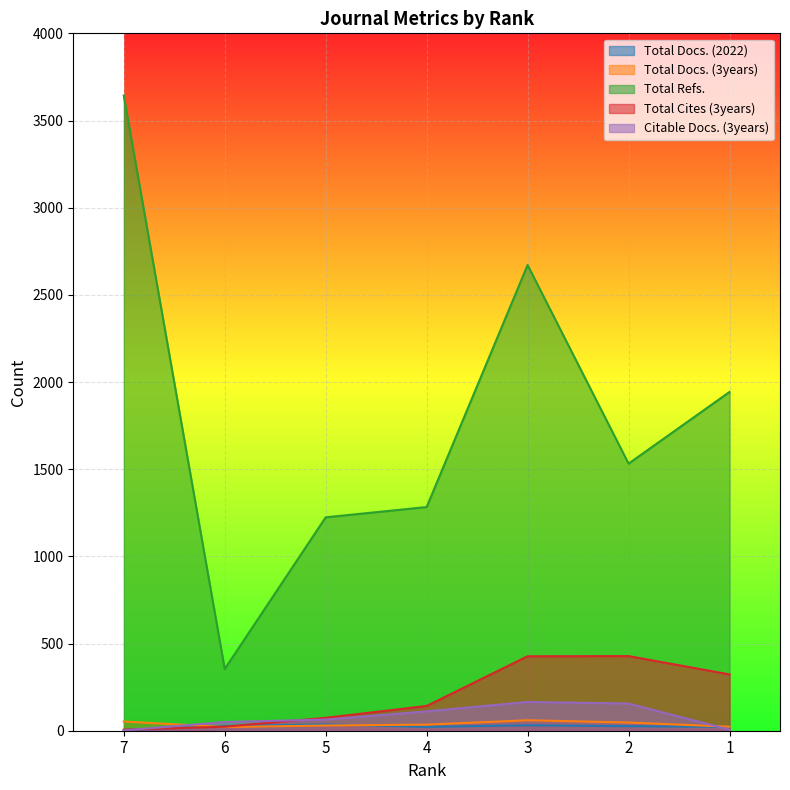

What is the total value across all series at 3?

3354